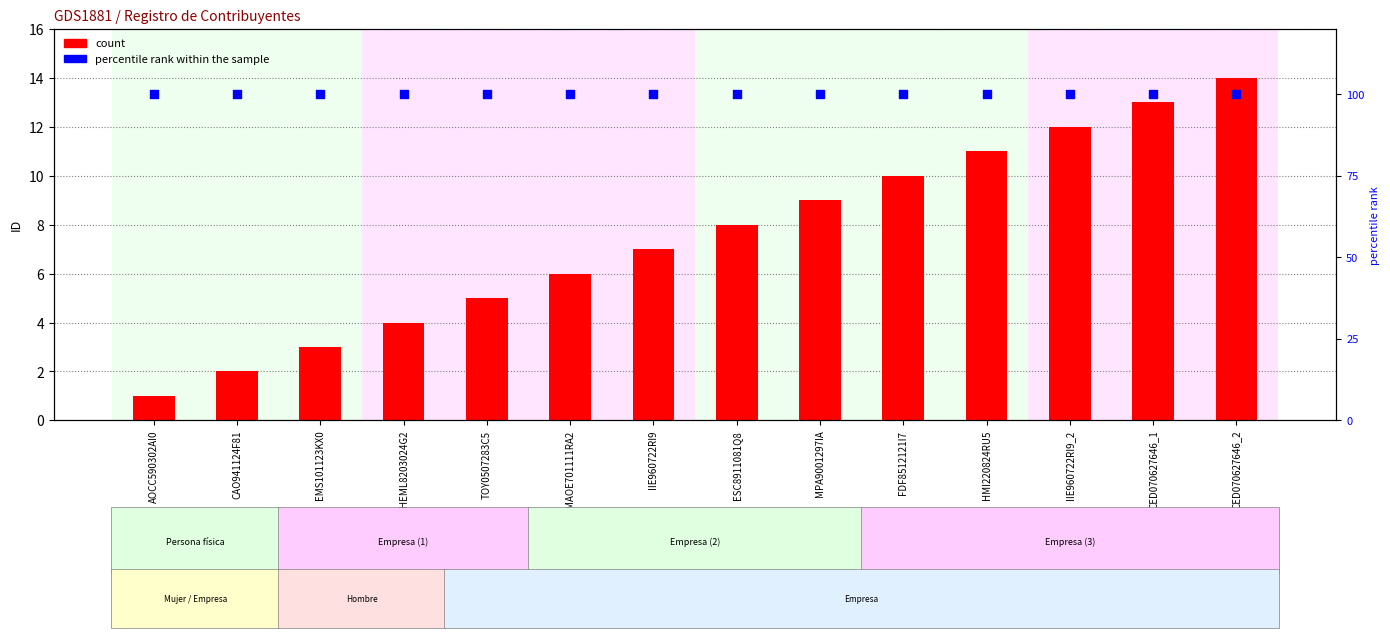

What are all the series names shown in the legend?

count, percentile rank within the sample